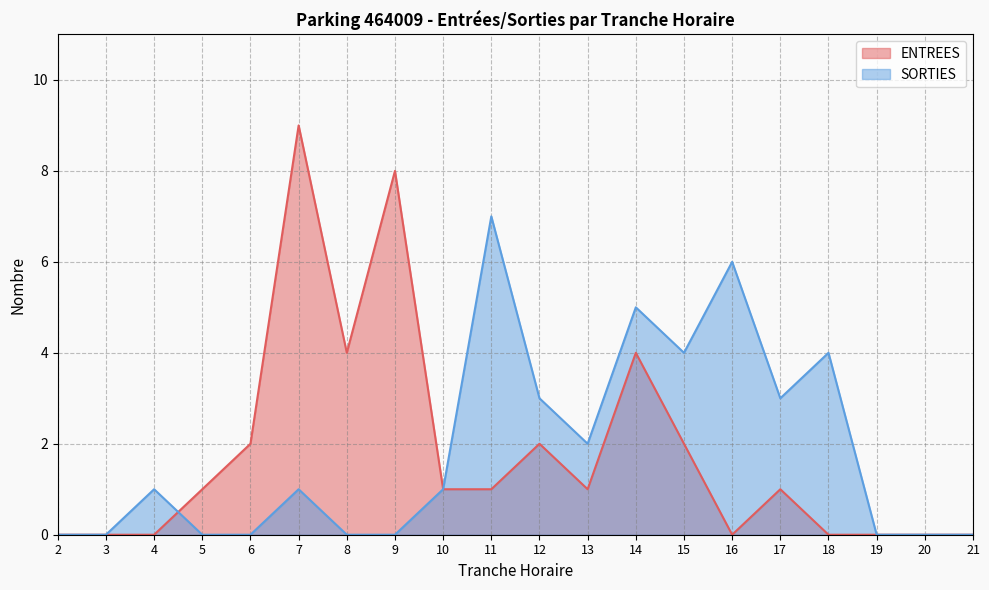

What are all the series names shown in the legend?

ENTREES, SORTIES